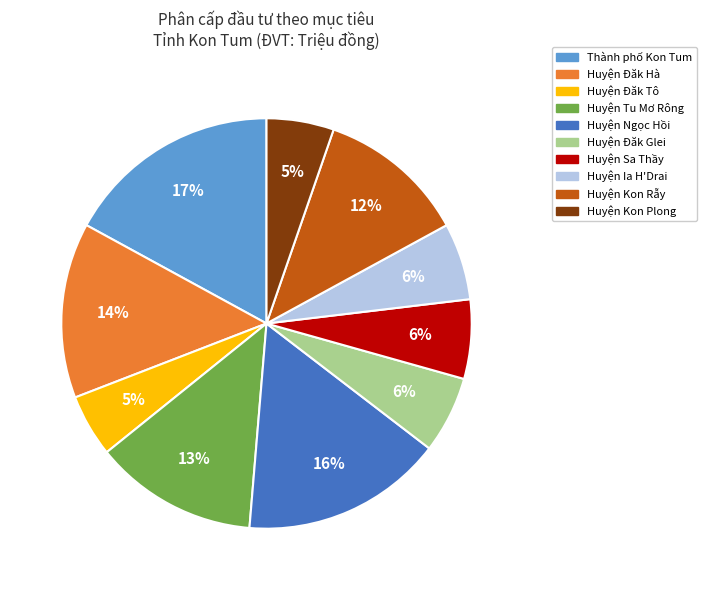

Count the number of slices in the pie.

10